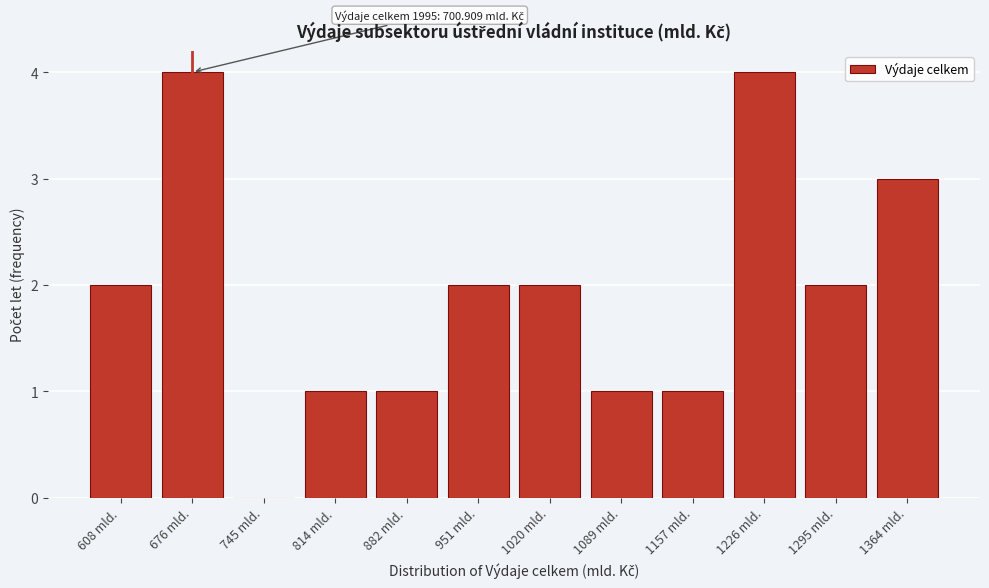

Reading left to right, what are all the values shown in this chart?

608 mld.=2	676 mld.=4	745 mld.=0	814 mld.=1	882 mld.=1	951 mld.=2	1020 mld.=2	1089 mld.=1	1157 mld.=1	1226 mld.=4	1295 mld.=2	1364 mld.=3